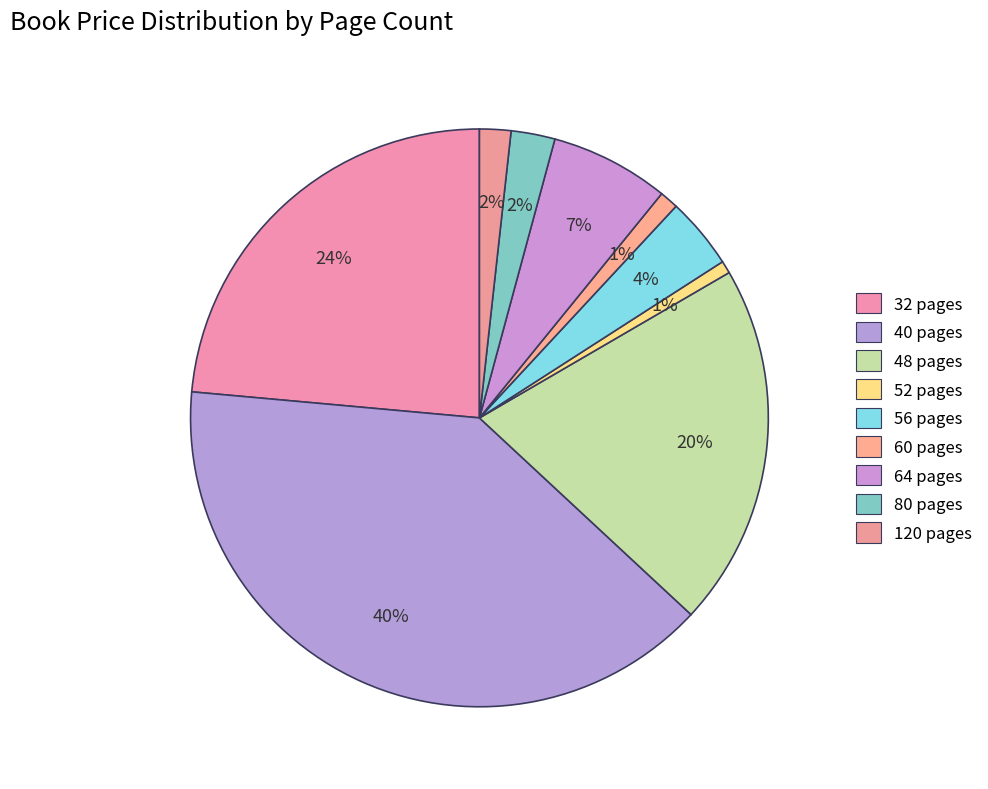

Rank the categories by value from highest to lowest.

40 pages, 32 pages, 48 pages, 64 pages, 56 pages, 80 pages, 120 pages, 60 pages, 52 pages